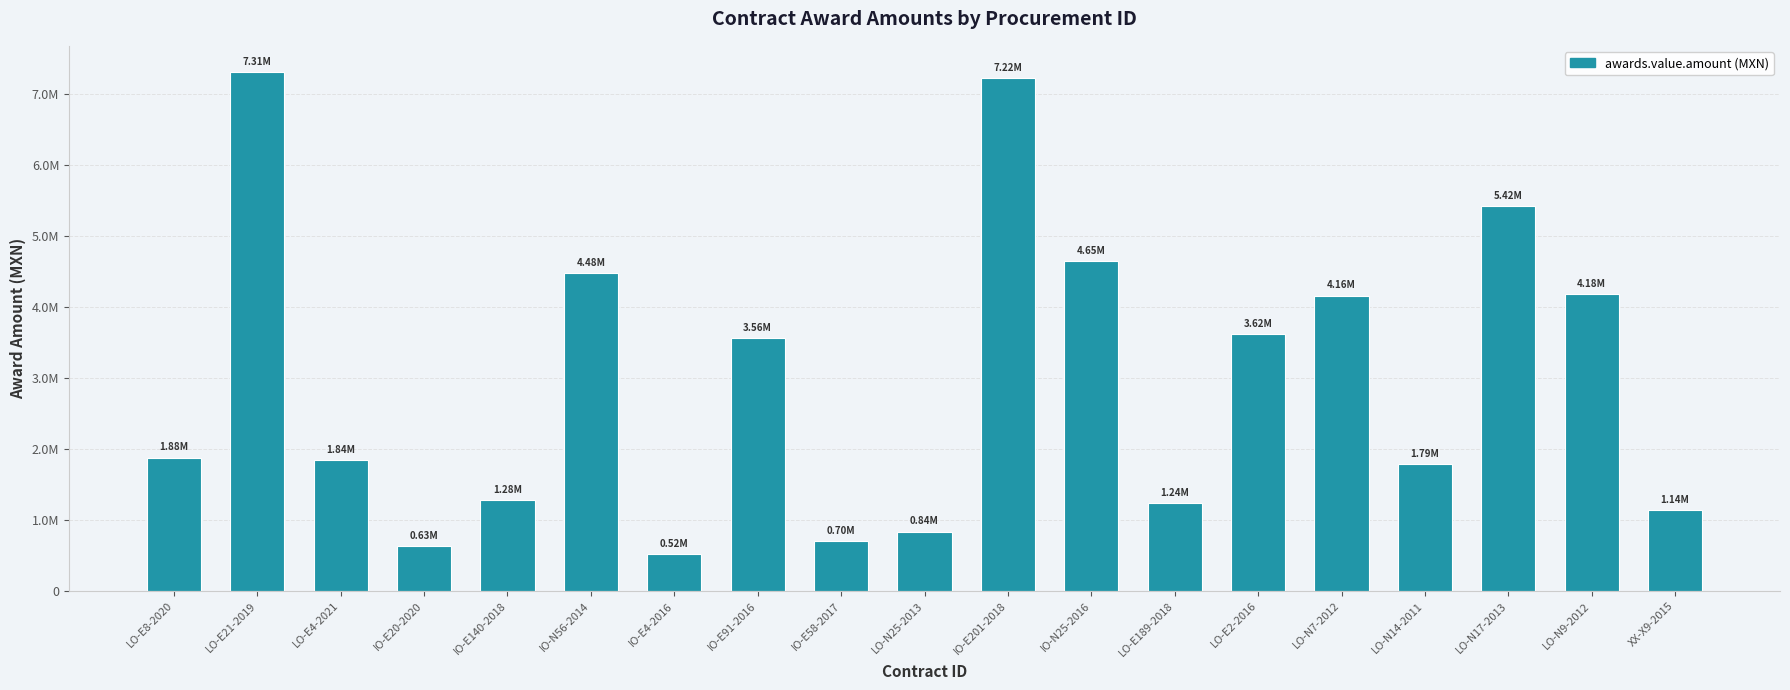

Reading right to left, what are all the values shown in this chart?

XX-X9-2015=1141694.6	LO-N9-2012=4177741.8	LO-N17-2013=5417246.7	LO-N14-2011=1793226.1	LO-N7-2012=4159516.2	LO-E2-2016=3619685.0	LO-E189-2018=1242275.9	IO-N25-2016=4645165.8	IO-E201-2018=7222555.7	LO-N25-2013=836275.5	IO-E58-2017=700398.7	IO-E91-2016=3560234.4	IO-E4-2016=515322.1	IO-N56-2014=4480442.3	IO-E140-2018=1278341.2	IO-E20-2020=630829.6	LO-E4-2021=1841847.9	LO-E21-2019=7309920.2	LO-E8-2020=1878185.6